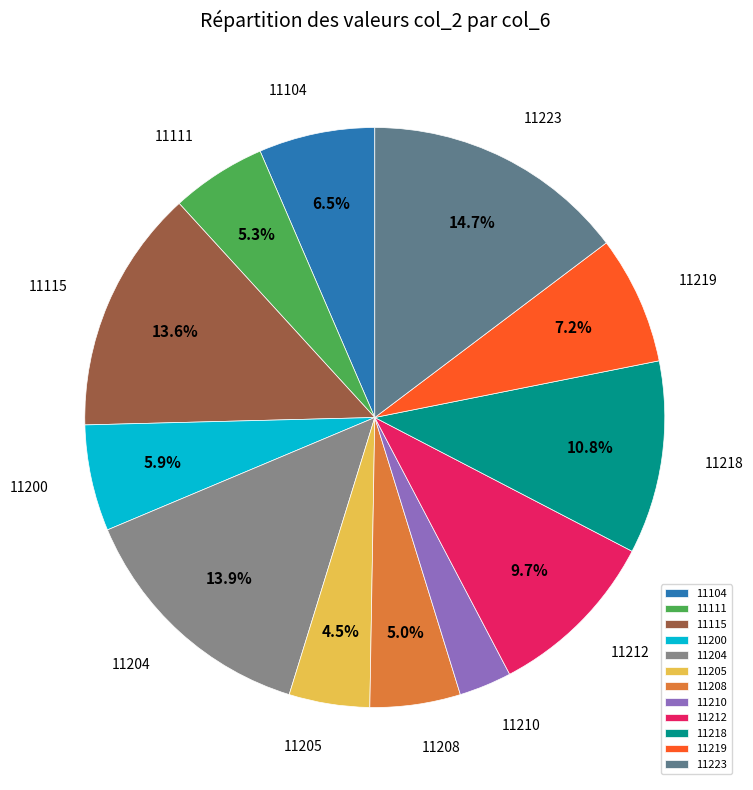

Do 11111 and 11210 together represent more than half of the pie?

No